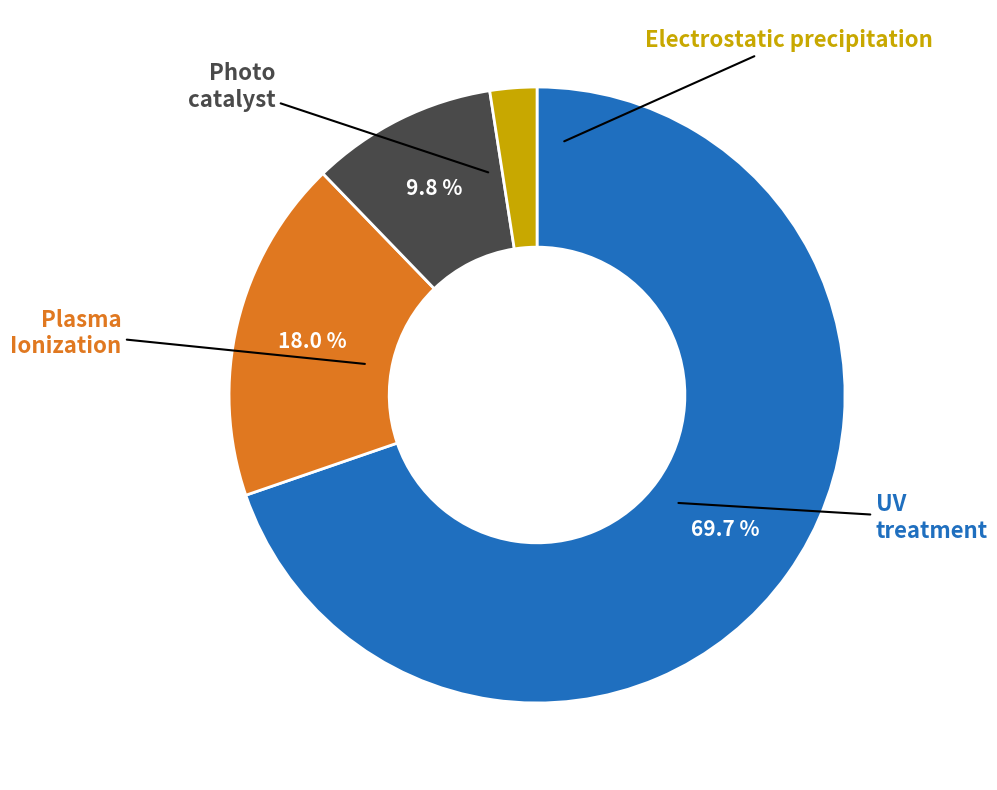

Is there a majority slice in this chart?

Yes